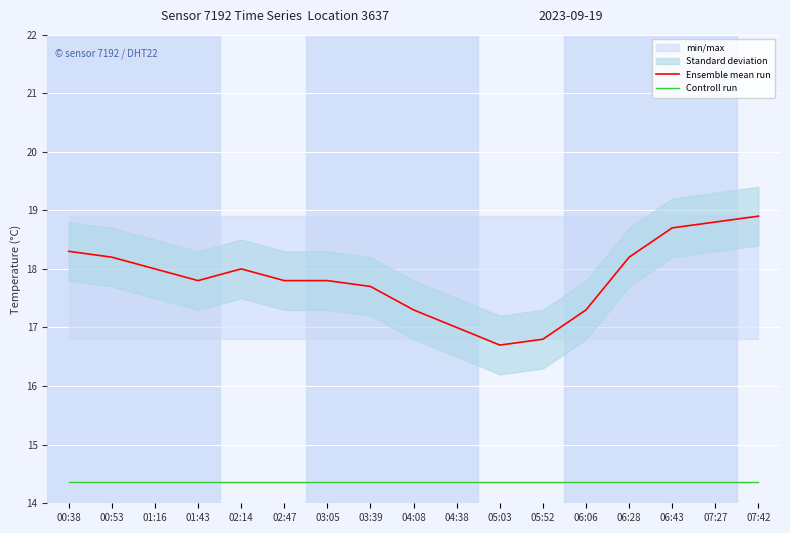

What position from the left is 00:38?

1